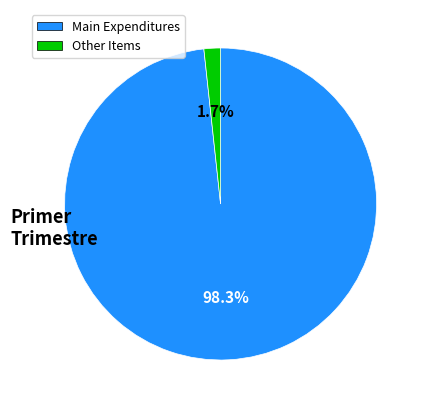

Is there a majority slice in this chart?

Yes